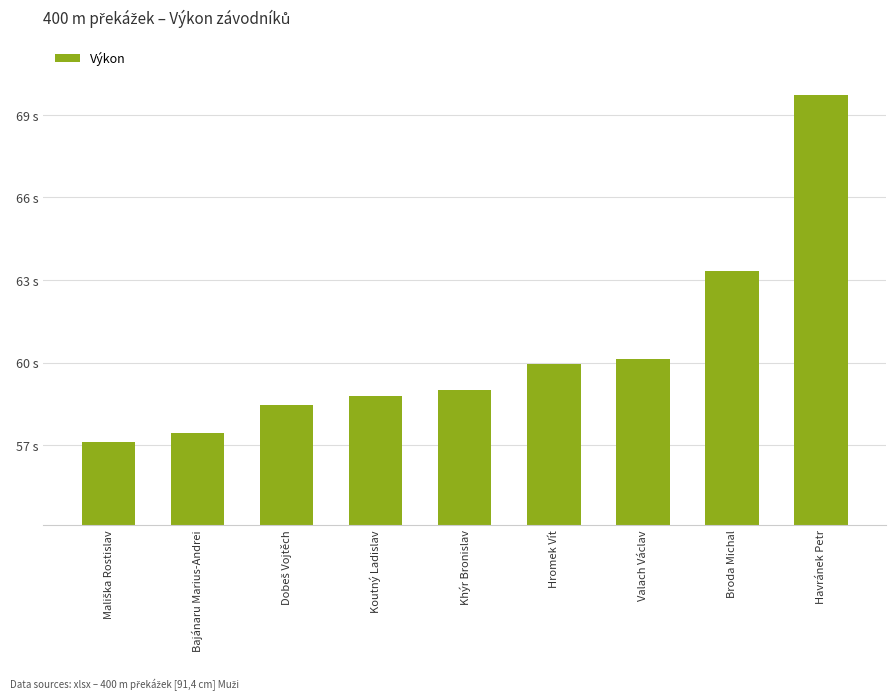

Where does the data first go above 58?

Dobeš Vojtěch